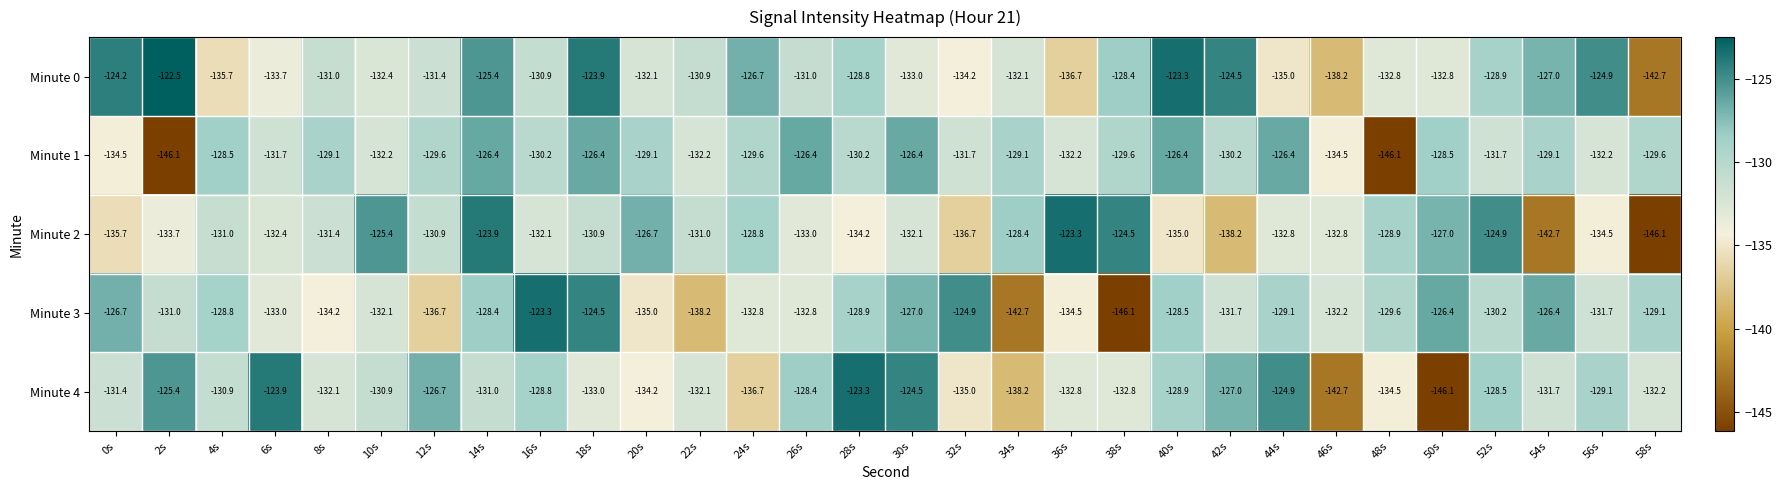

Where is Minute 3 nearest to the value -134?

8s